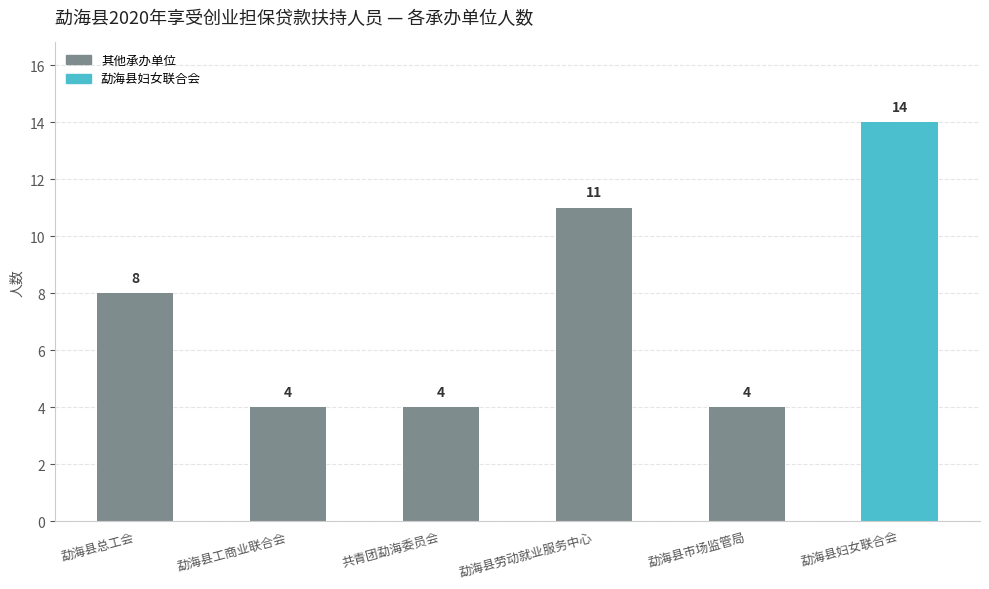

Count the values in the range 4 to 11.

5